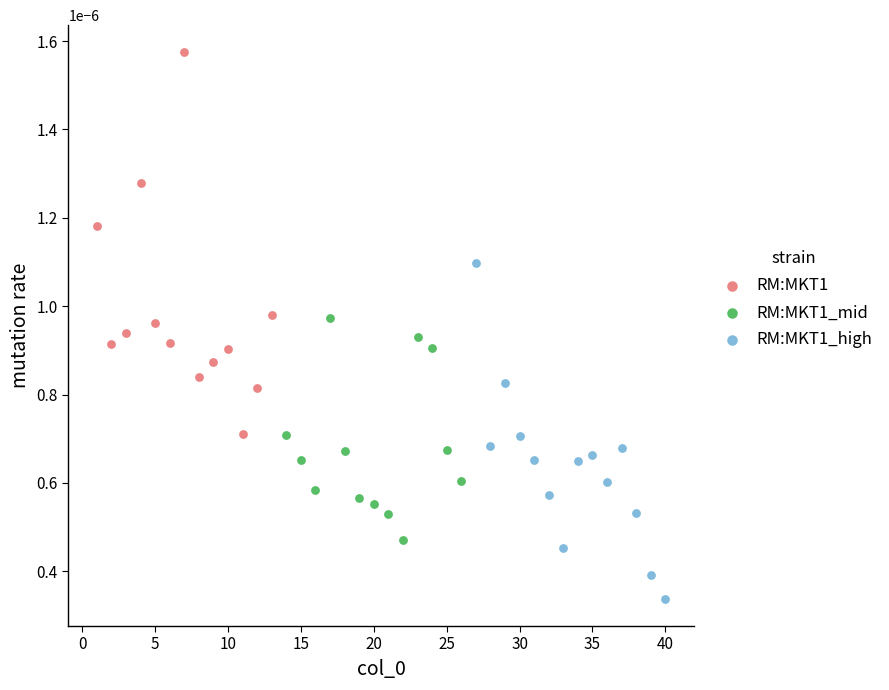

Which series reaches the minimum Y coordinate?

RM:MKT1_high